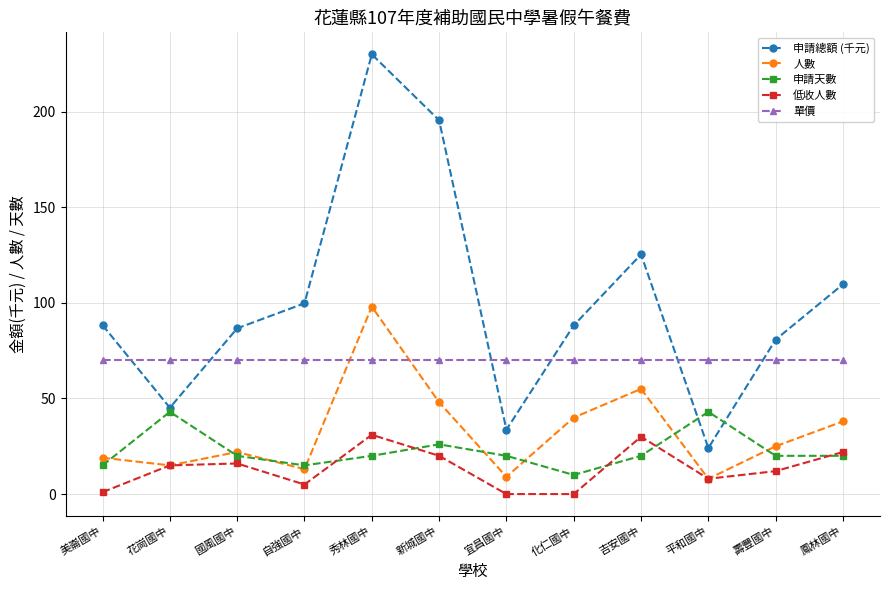

What is the label of the 9th point from the left?

吉安國中